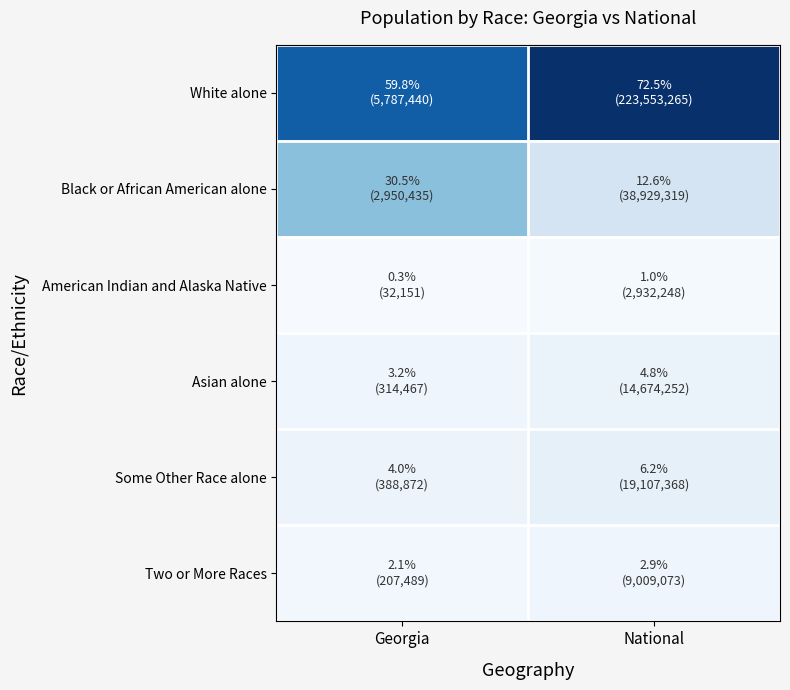

What is the spread (max minus min) of values at National?

71.6